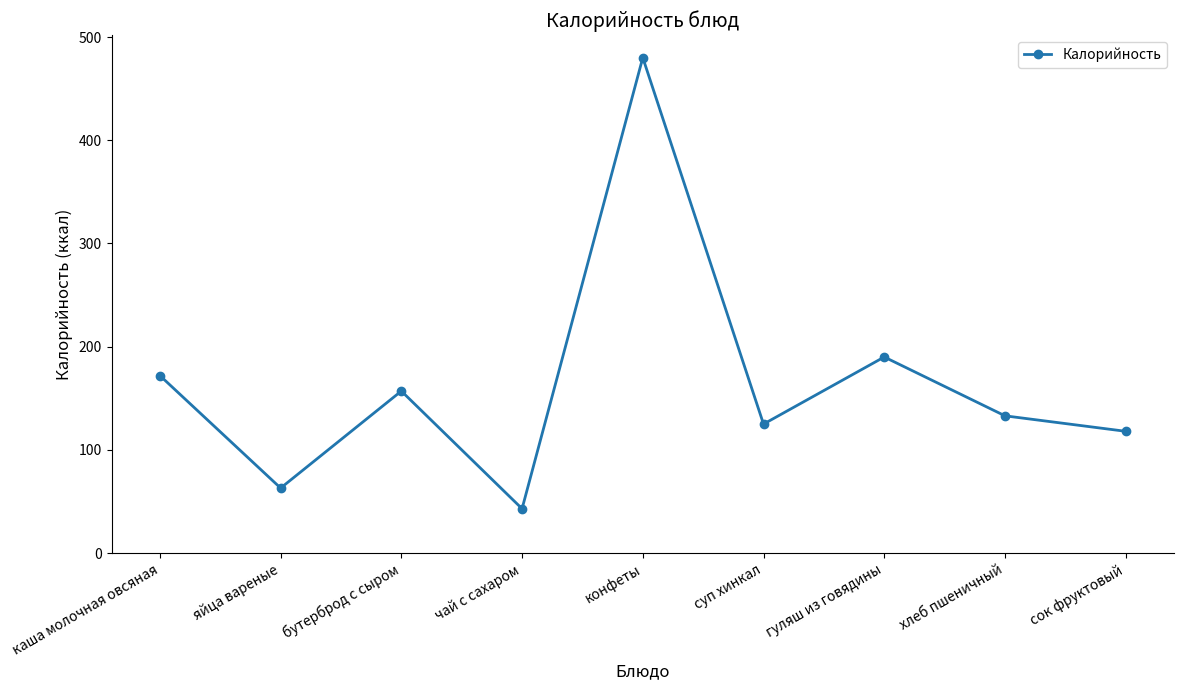

Reading right to left, list all the values displayed in this chart.

118	133	190	125	480	43	157	63	172